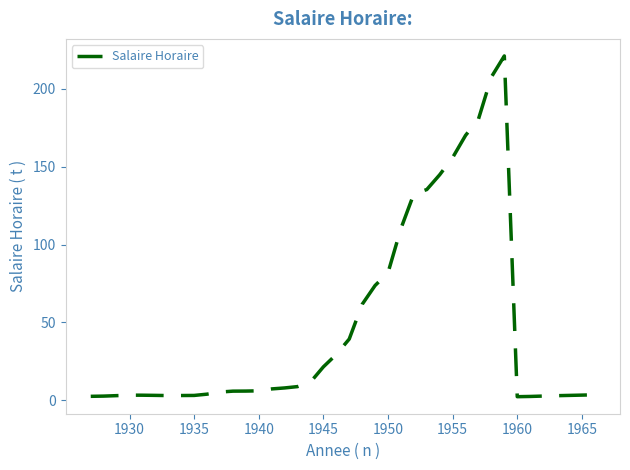

Is this an area chart (filled region under the line)?

No